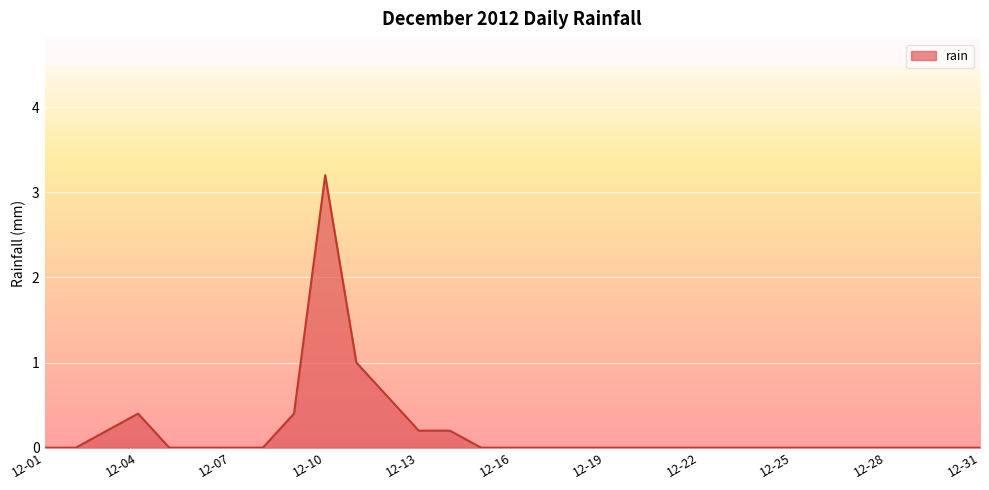

Reading right to left, transcribe all the data shown in this chart.

0.0	0.0	0.0	0.0	0.0	0.0	0.0	0.0	0.0	0.0	0.0	0.0	0.0	0.0	0.0	0.0	0.0	0.2	0.2	0.6	1.0	3.2	0.4	0.0	0.0	0.0	0.0	0.4	0.2	0.0	0.0